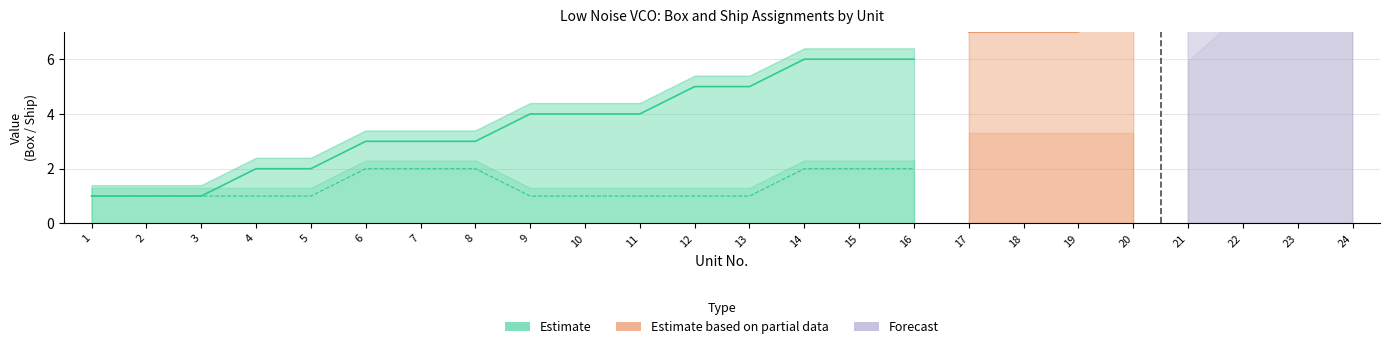

Which category has the highest value across all series?

22